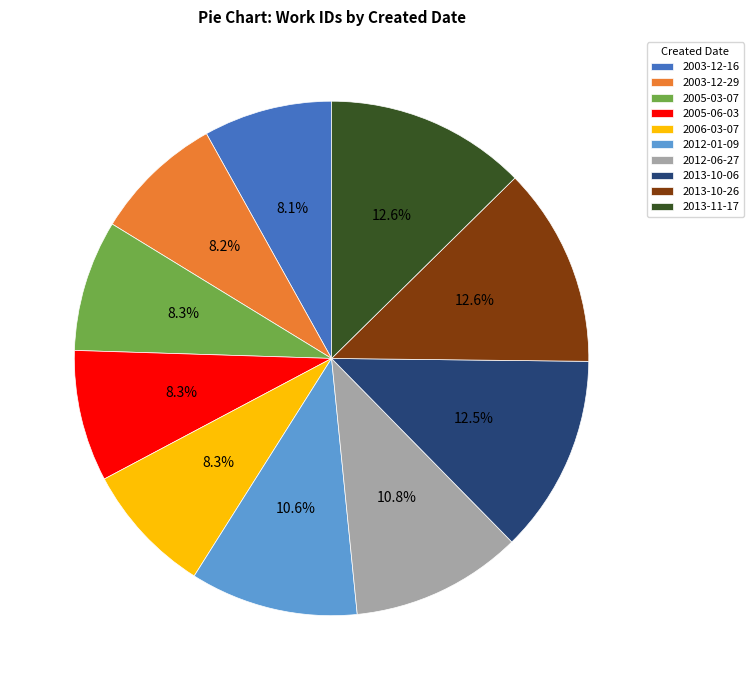

What percentage is the 2013-11-17 slice, to the nearest percent?

13%